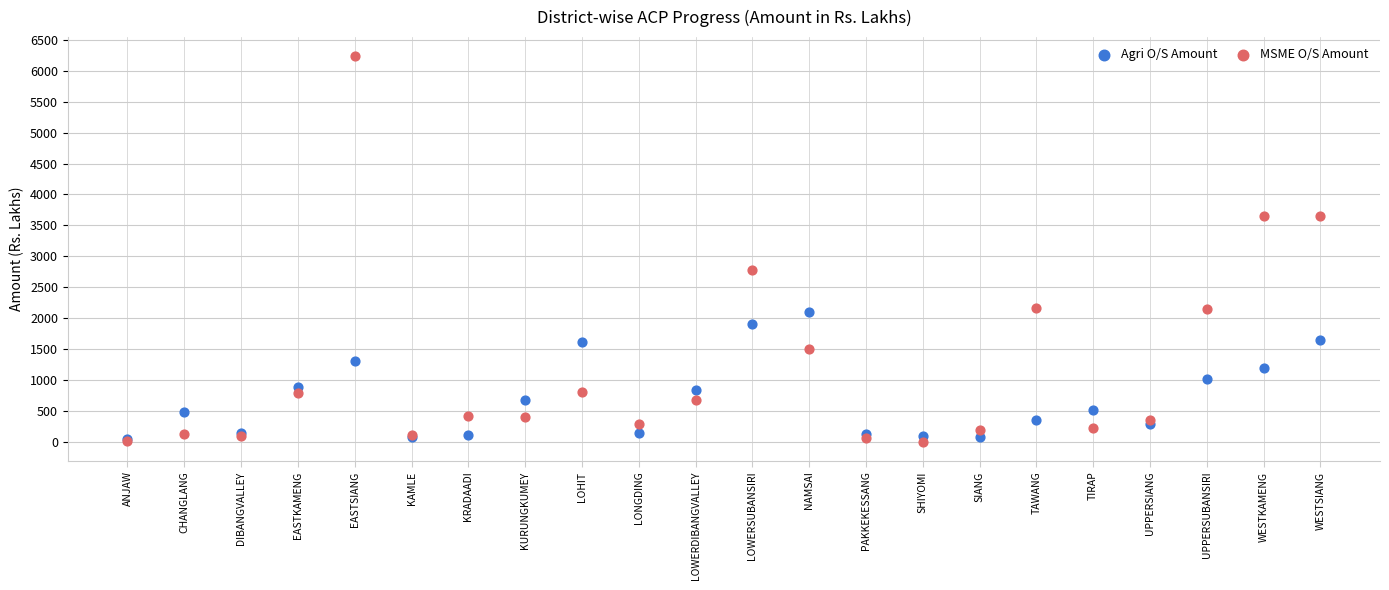

Across all series, what Y value is closest to 3116?

2770.6